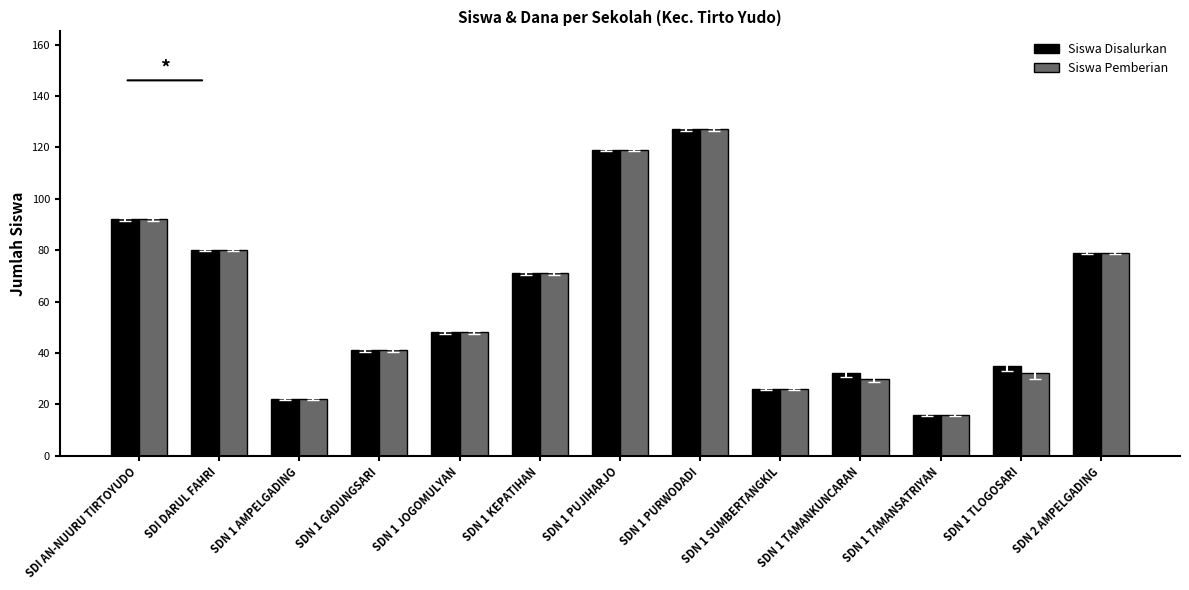

True or false: Siswa Disalurkan has a value of 22 at SDN 1 AMPELGADING.

True